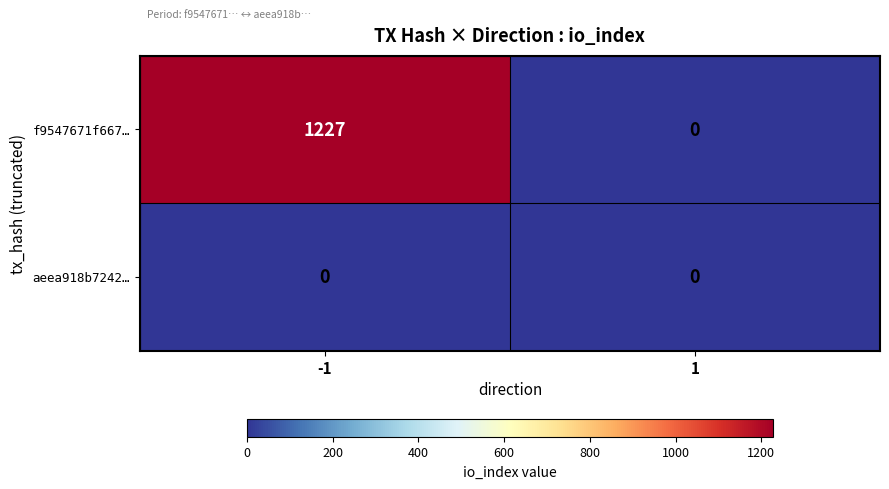

Reading right to left, extract all data points from this chart.

f9547671f667…: 0	1227
aeea918b7242…: 0	0